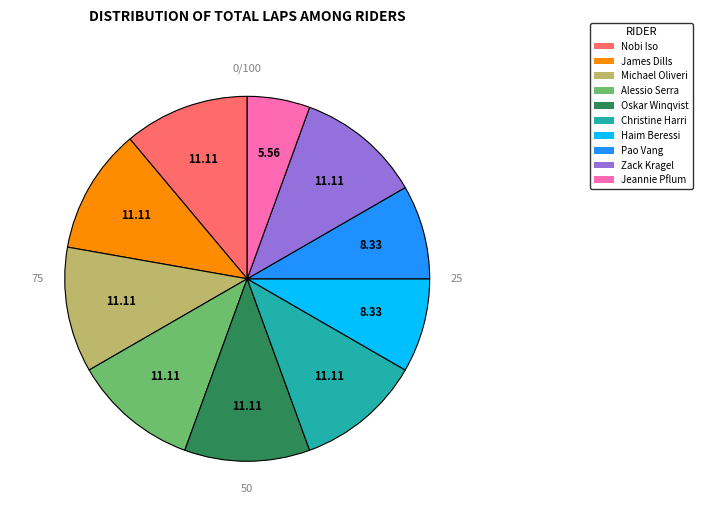

Is it true that Alessio Serra is 11% of the pie?

True